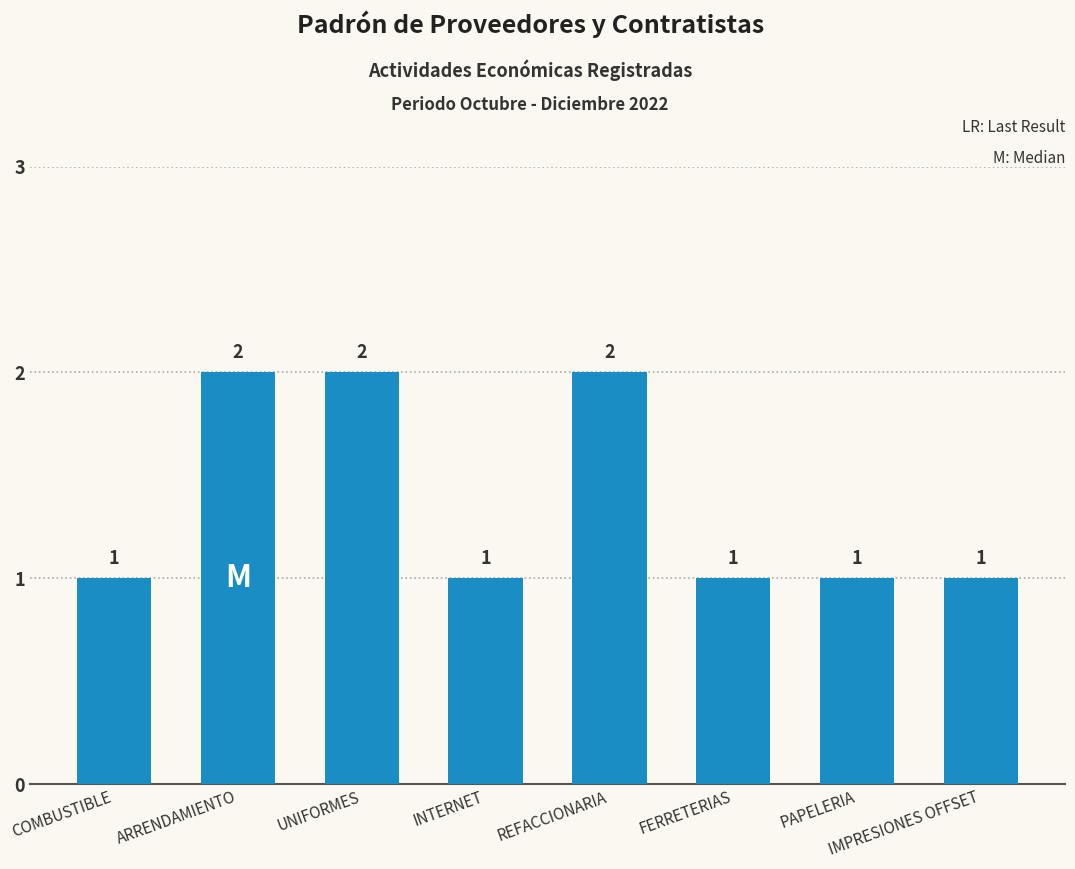

How many data points are above 1?

3